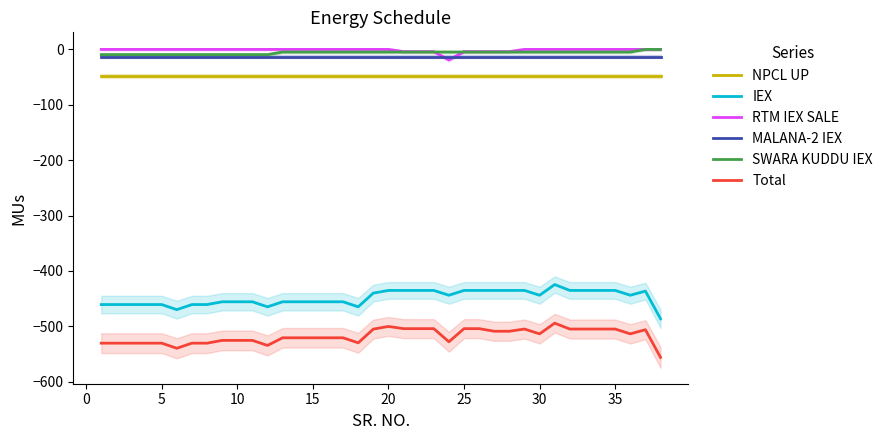

True or false: NPCL UP and Total intersect in this chart.

False